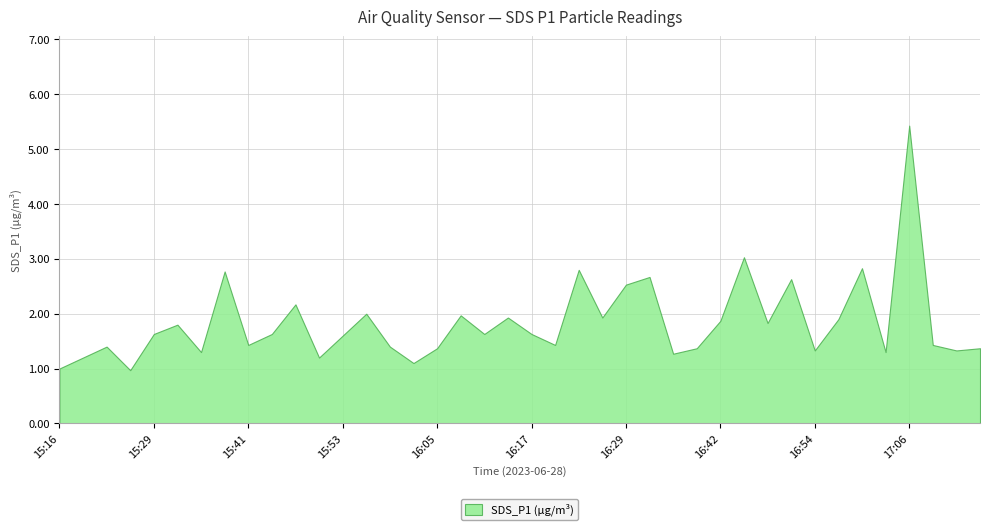

What is the maximum value shown in the chart?

5.4